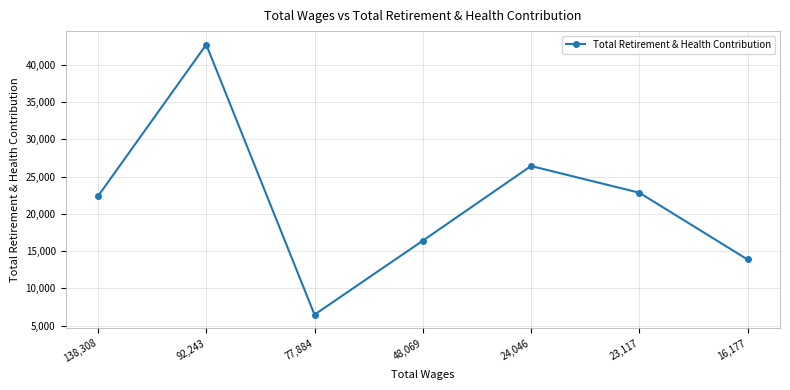

Does the chart have visible grid lines?

Yes